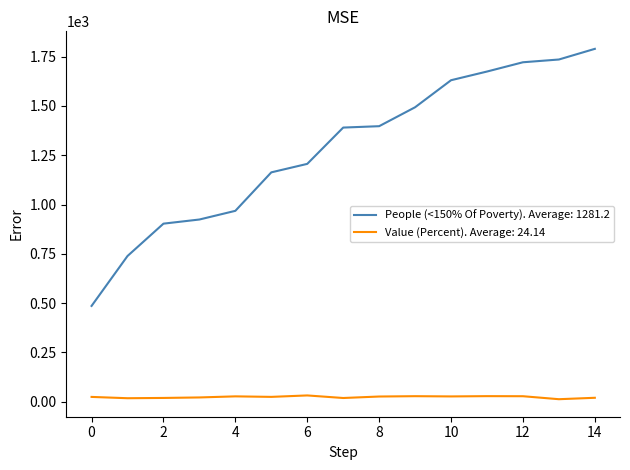

How many lines are shown in the chart?

2